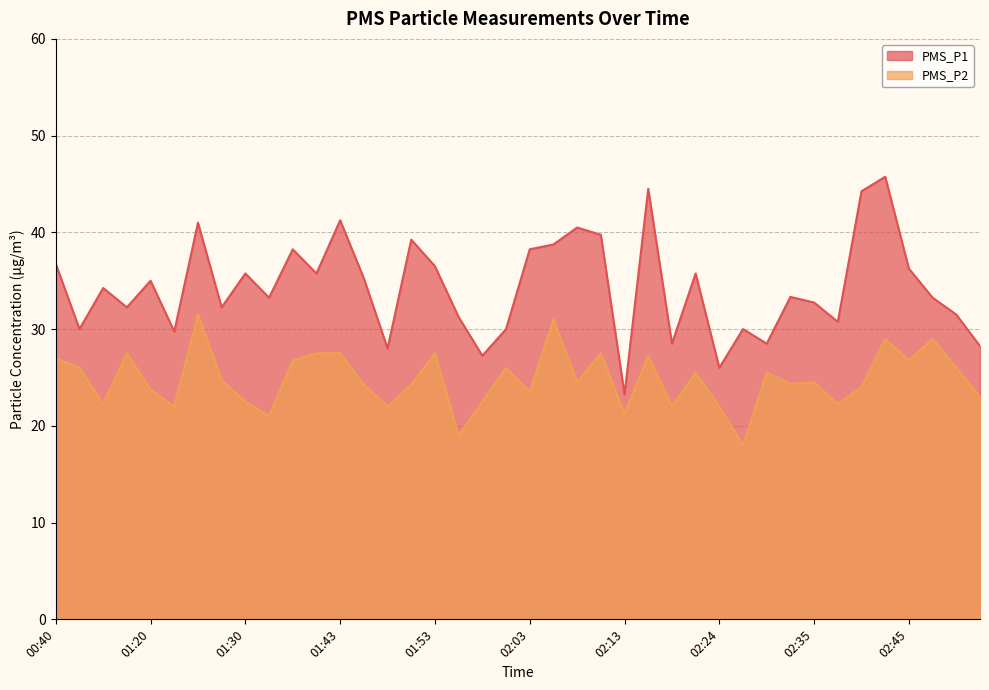

What is the label of the 26th point from the right?

01:48